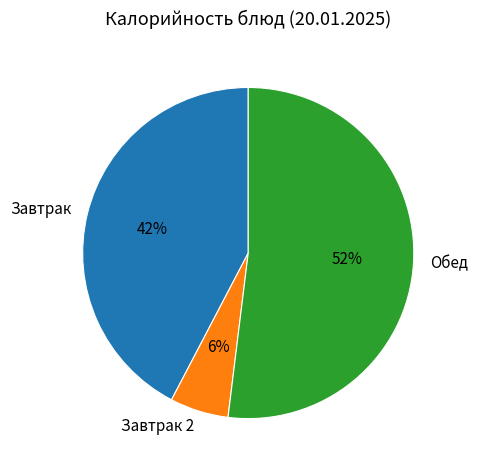

Rank the categories by value from lowest to highest.

Завтрак 2, Завтрак, Обед